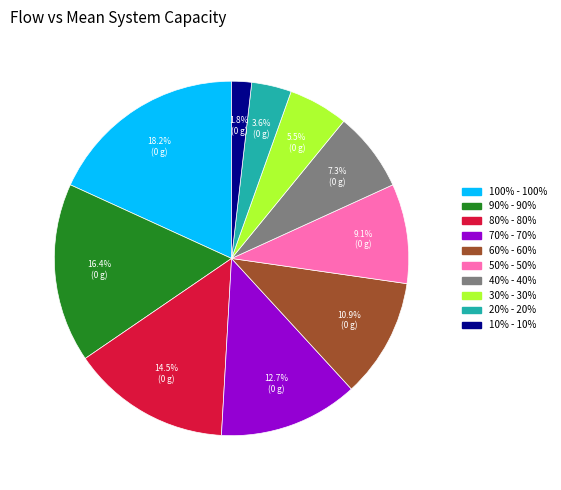

How many segments does this pie chart have?

10